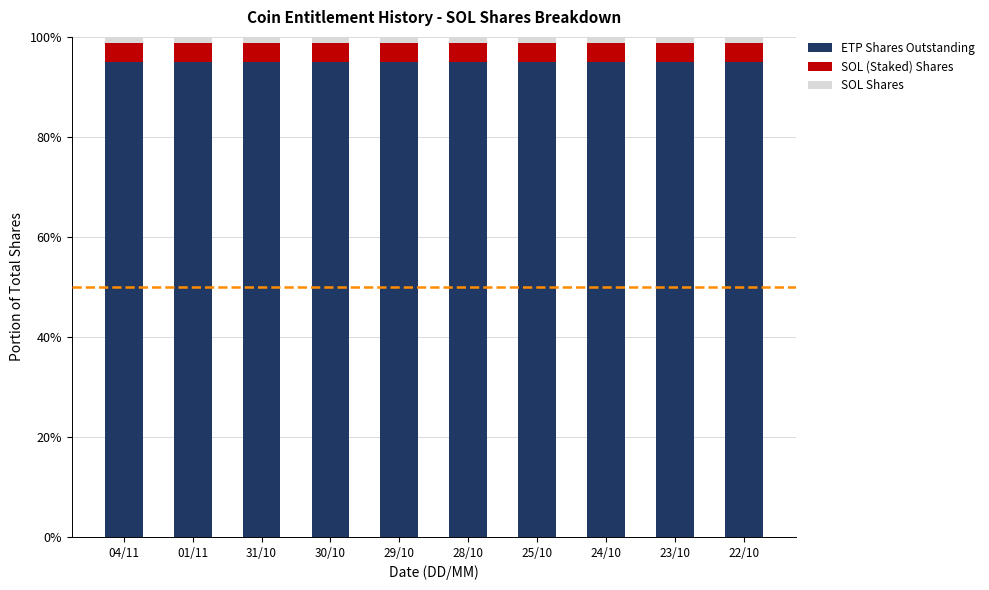

How many series are shown in this chart?

3